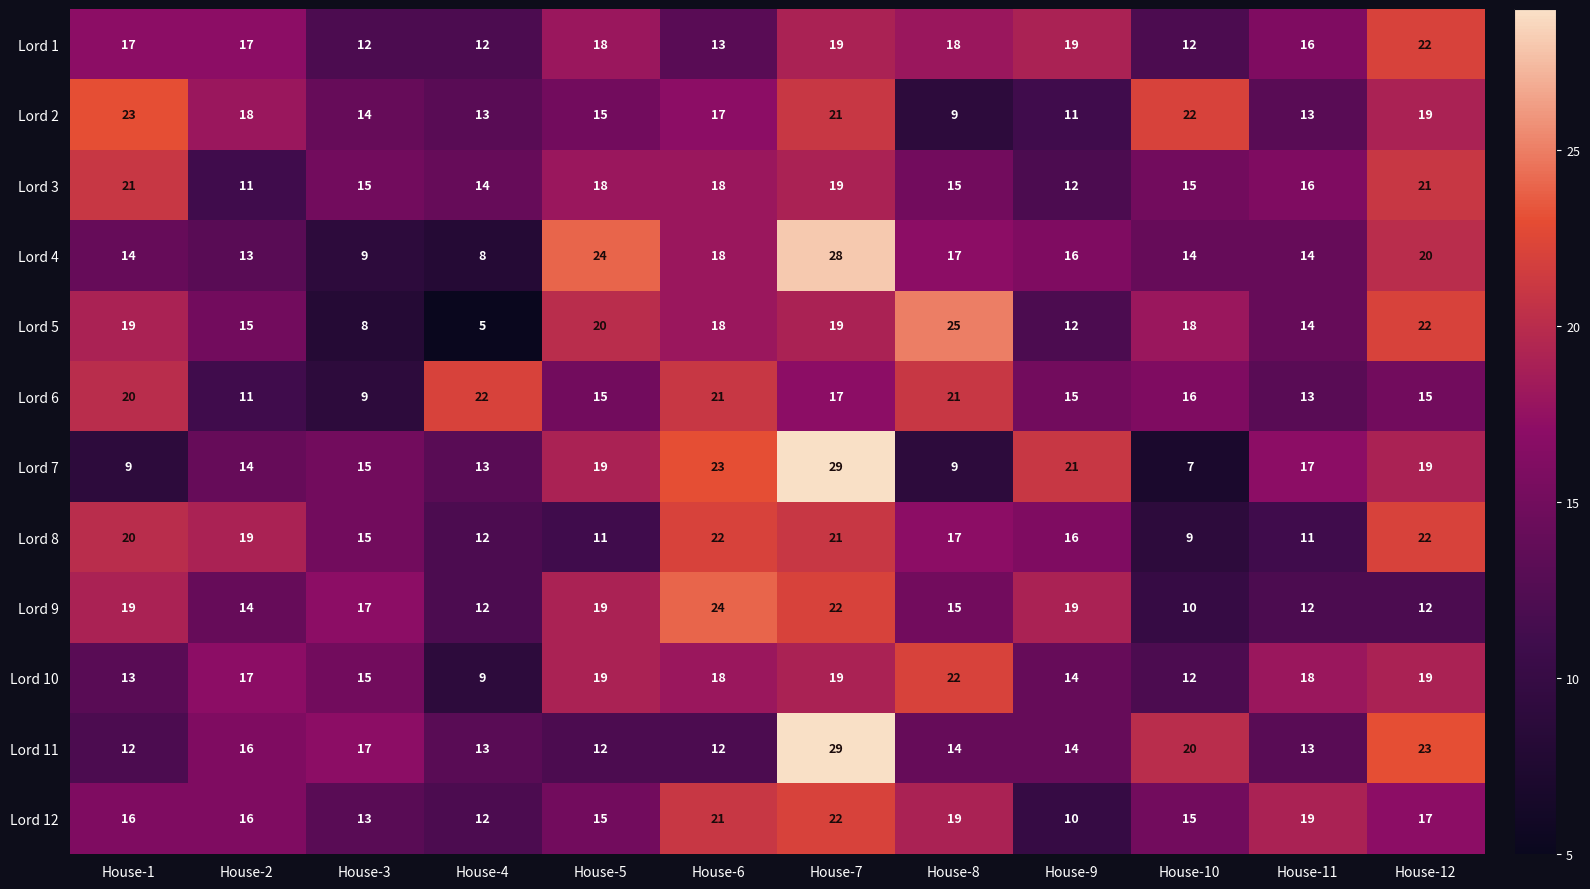

What is the sum of all Lord 12 values?

195